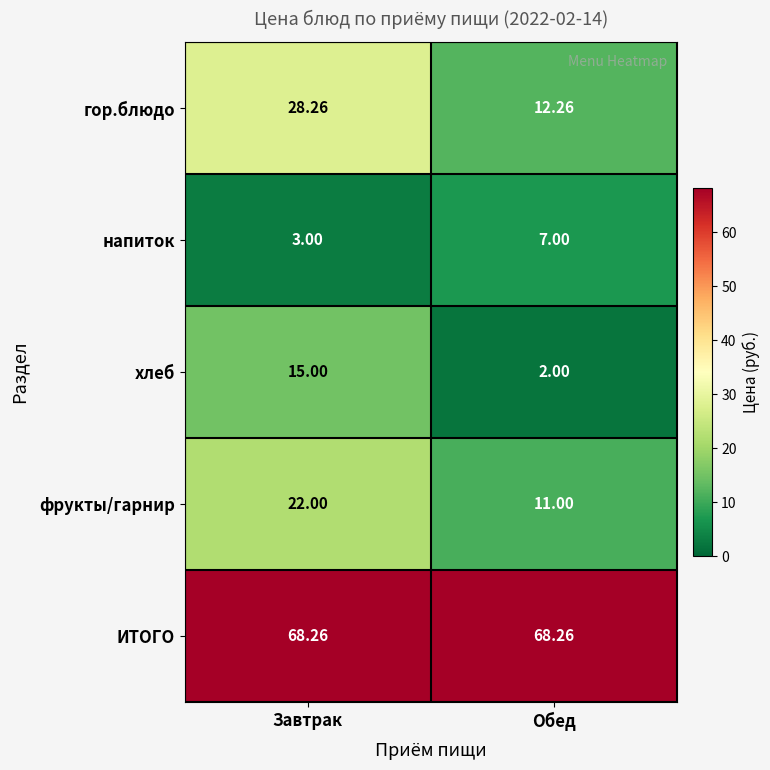

Is the value of напиток at Обед greater than the value of гор.блюдо at Обед?

No